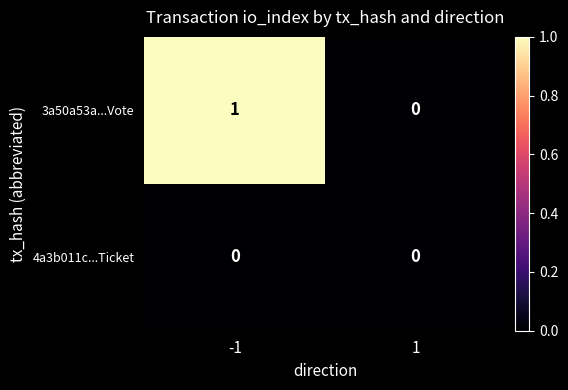

The value of 4a3b011c...Ticket at -1 is 0. True or false?

True